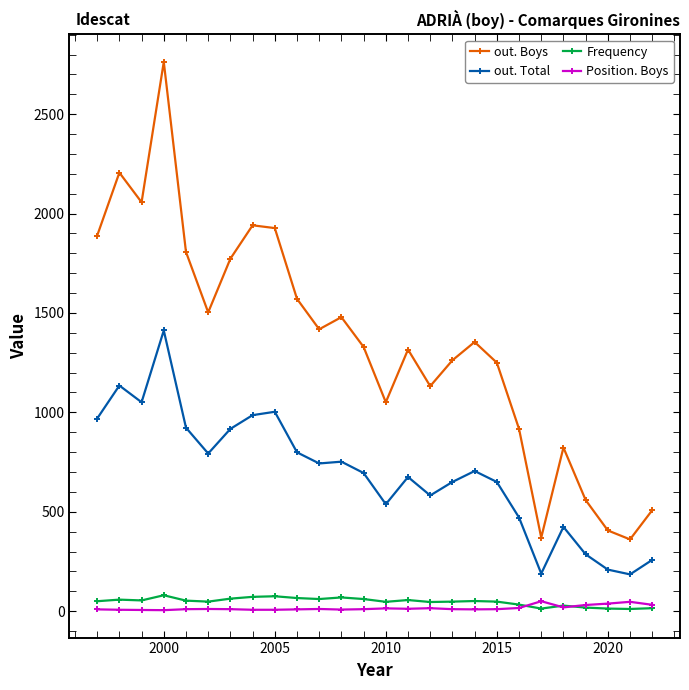

What is the lowest value of the out. Total series?

185